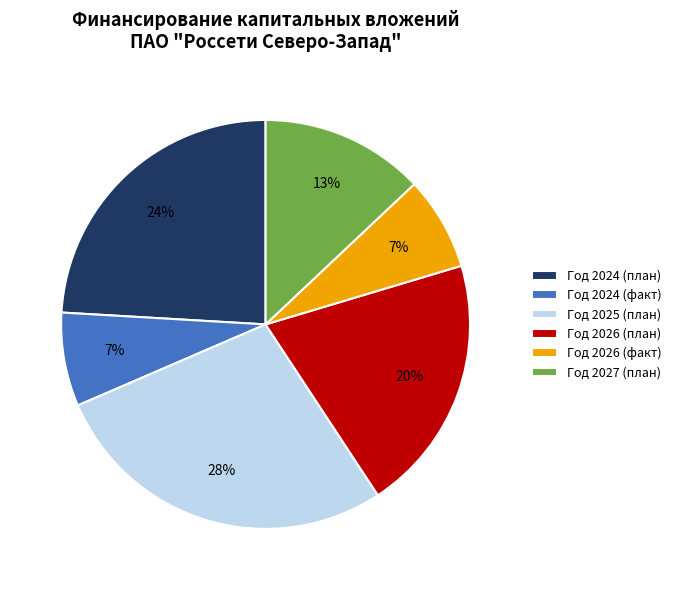

How many slices are in this pie chart?

6